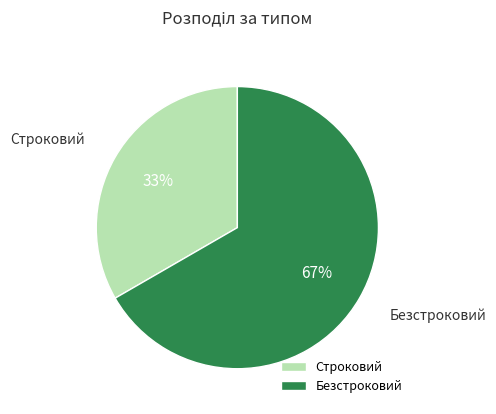

How many segments does this pie chart have?

2